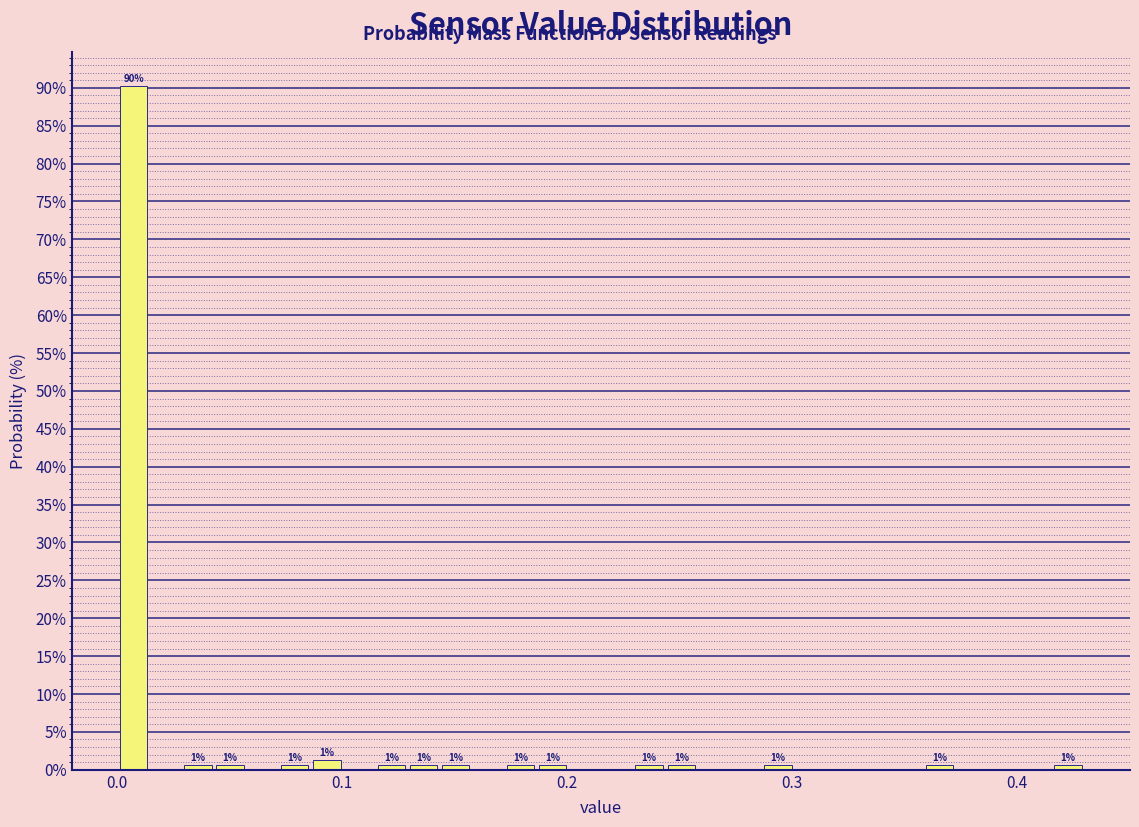

Read against the x-axis, roughly where is the centre of the tallest bar?

0.01